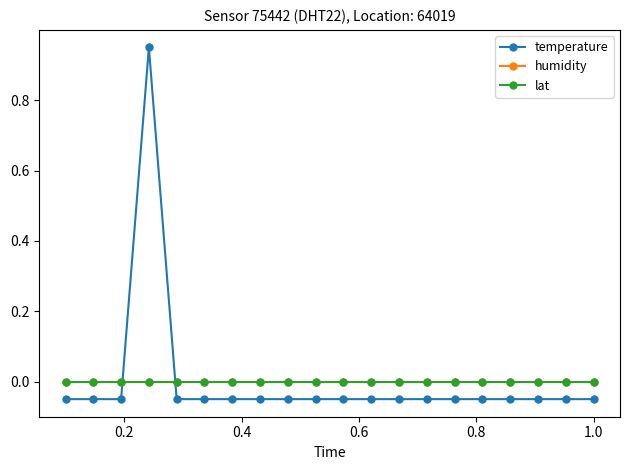

Which series ends up on top after the final intersection of temperature and lat?

lat